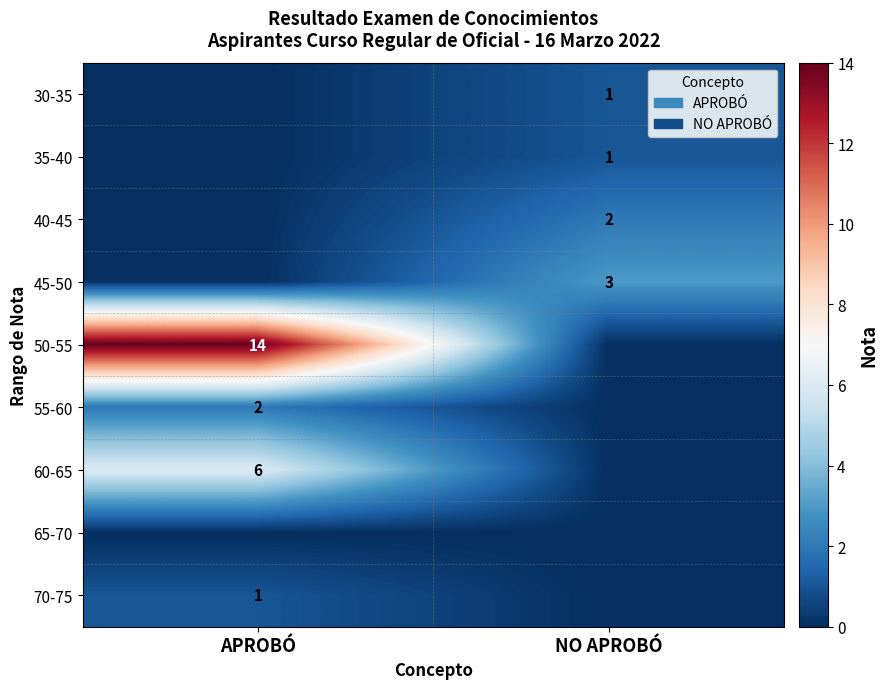

At which category does the chart reach its peak across all series?

APROBÓ